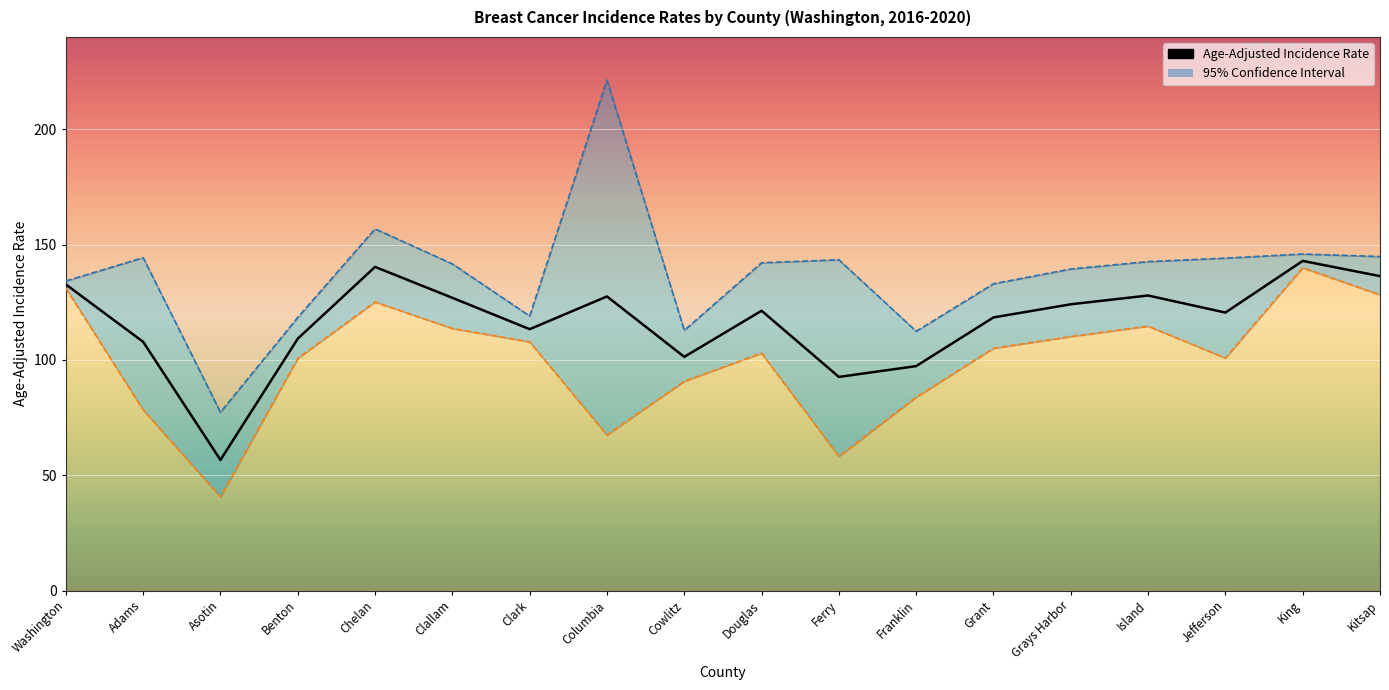

What is the difference between the maximum and second lowest values?

50.3